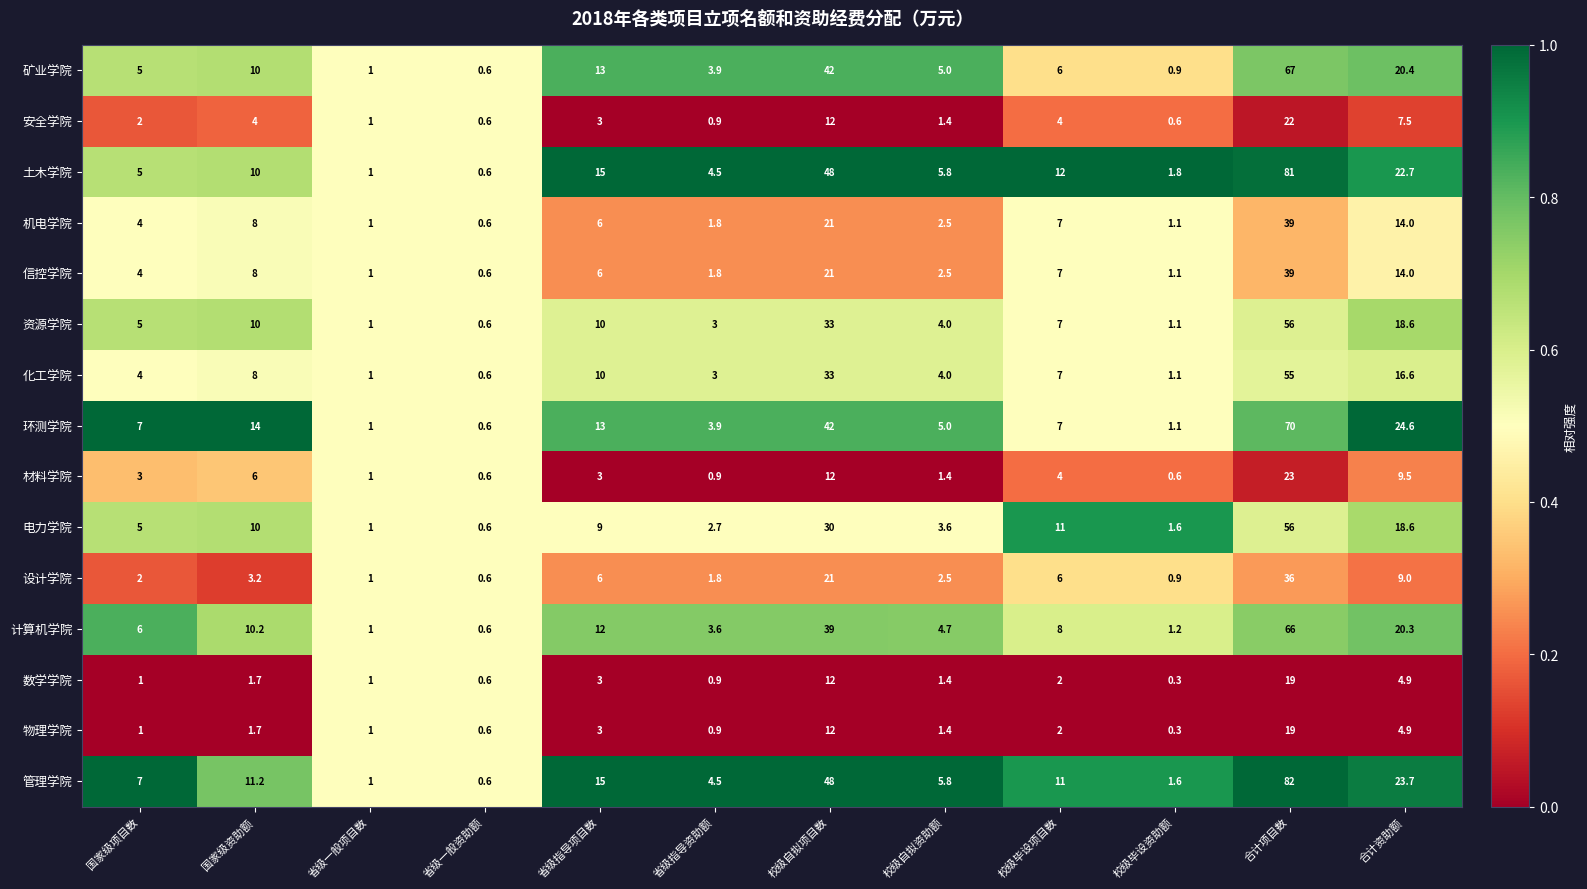

Which series has the largest total across all categories?

管理学院